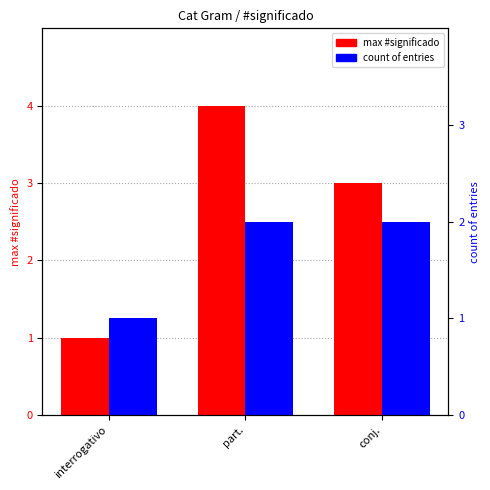

At which category is the sum across all series the highest?

part.